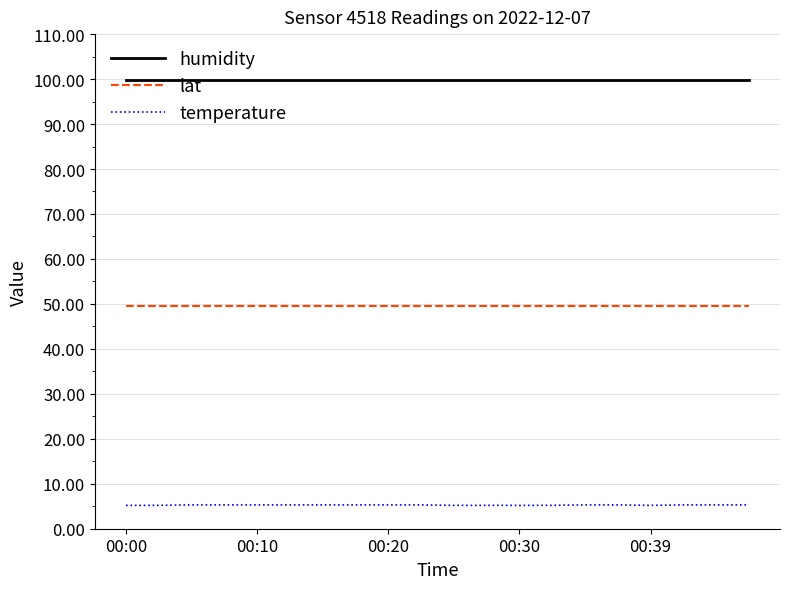

Which series has the largest total across all categories?

humidity